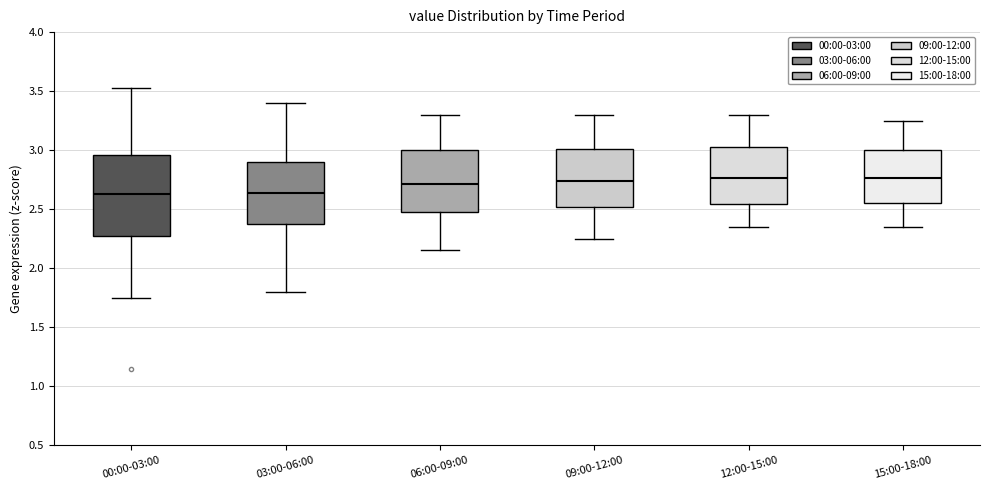

Reading left to right, transcribe this box plot: for each box, give where its median line is, the range the box spans, and where its two whiskers end, as read against the y-axis. The values are not printed on the chart, so give them approximately, as read against the axis.

00:00-03:00: median 2.65, box 2.25 to 2.95, whiskers 1.75 to 3.55
03:00-06:00: median 2.65, box 2.35 to 2.90, whiskers 1.80 to 3.40
06:00-09:00: median 2.70, box 2.45 to 3.00, whiskers 2.15 to 3.30
09:00-12:00: median 2.75, box 2.50 to 3.00, whiskers 2.25 to 3.30
12:00-15:00: median 2.75, box 2.55 to 3.05, whiskers 2.35 to 3.30
15:00-18:00: median 2.75, box 2.55 to 3.00, whiskers 2.35 to 3.25